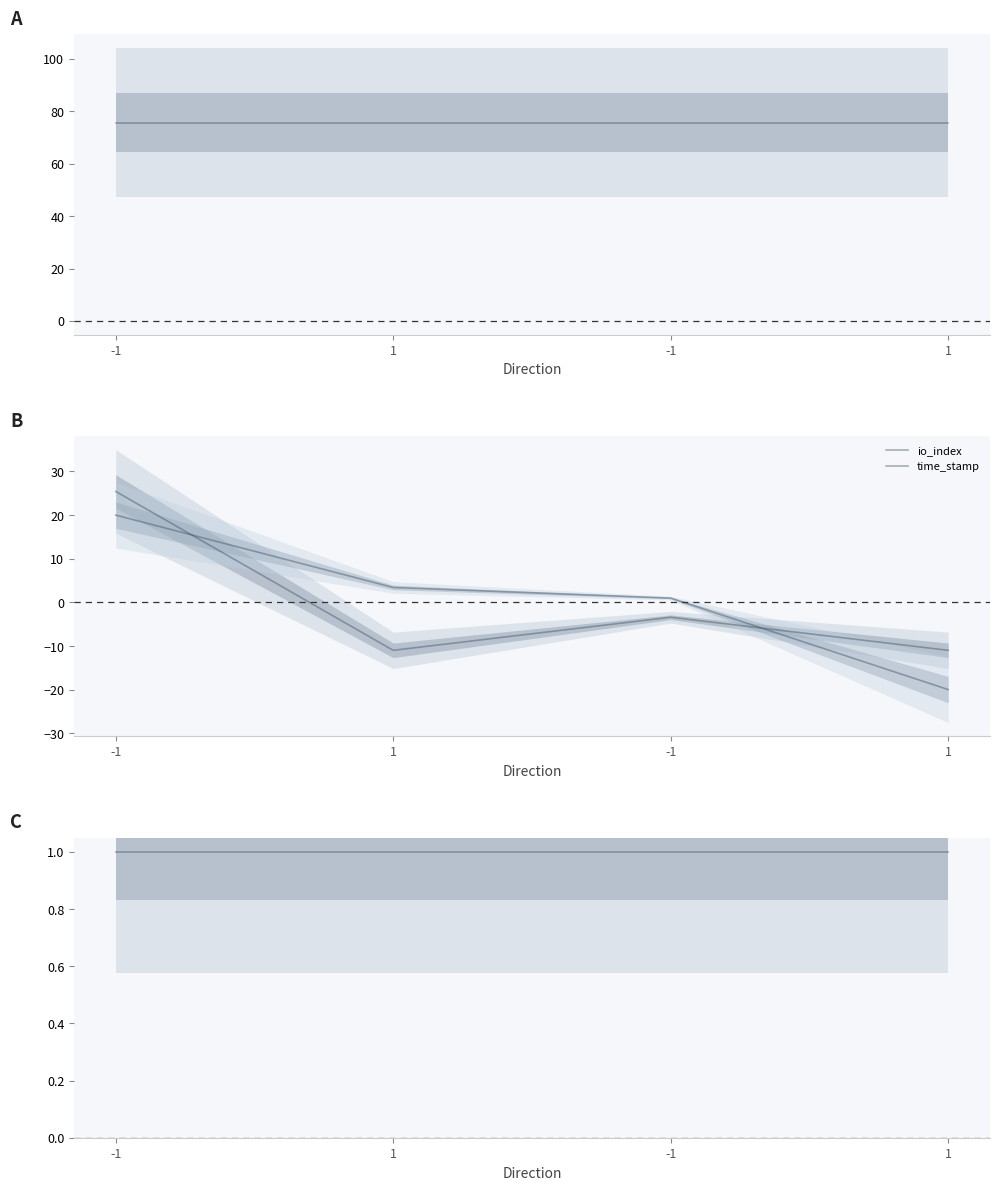

True or false: value has a value of 131.8 at -1.

False